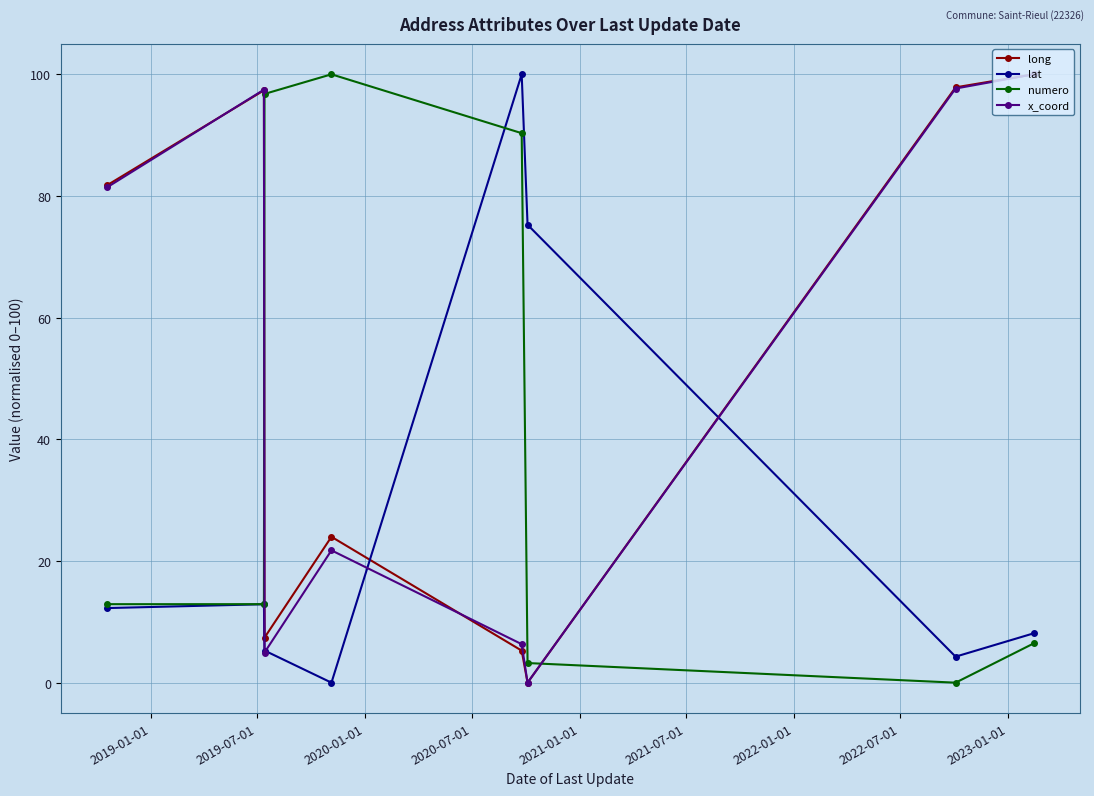

What is the value of the long point at the 7th from the left?

97.9